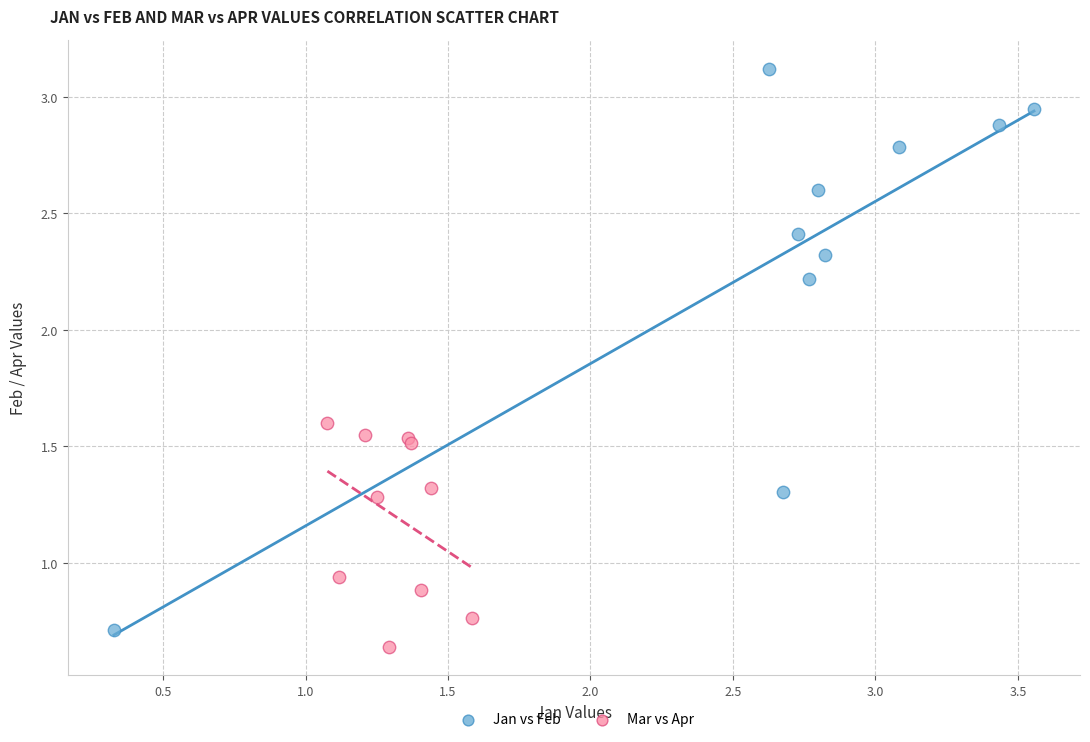

Which series reaches the maximum Y coordinate?

Jan vs Feb